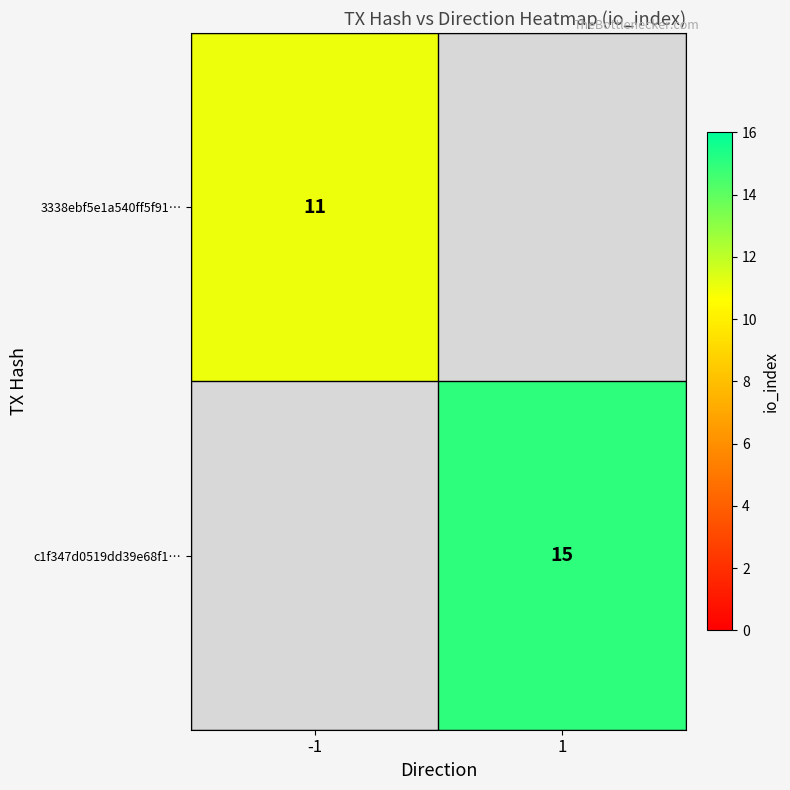

Is it true that c1f347d0519dd39e68f1… equals 7 at 1?

False